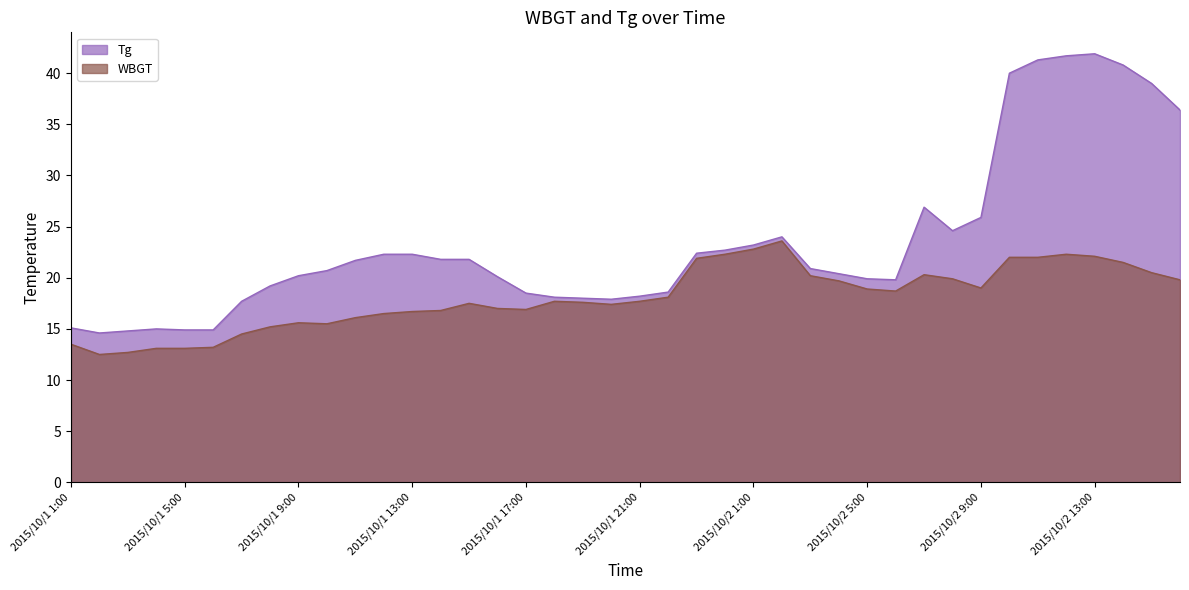

Which series has the largest total across all categories?

Tg